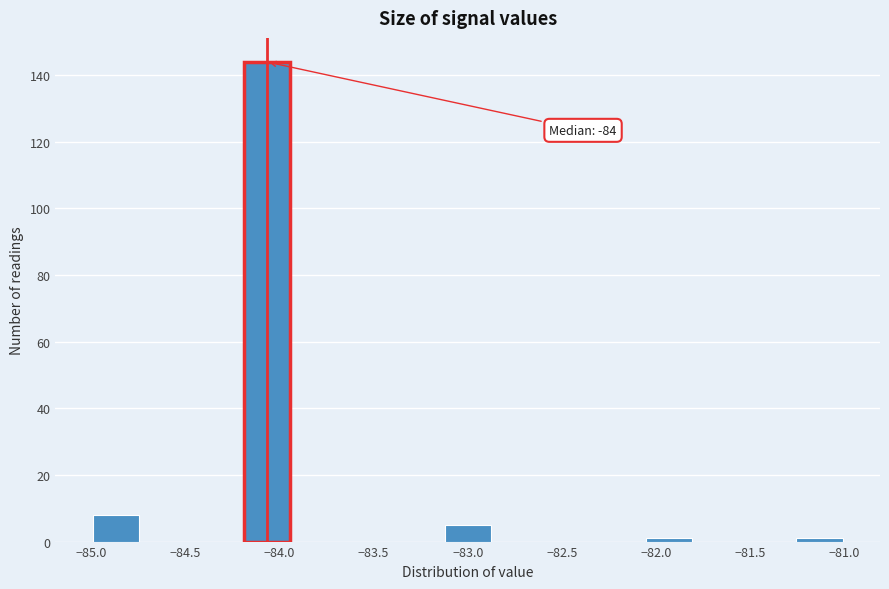

Over which range of the x-axis is the bar tallest?

-84.20 to -83.95